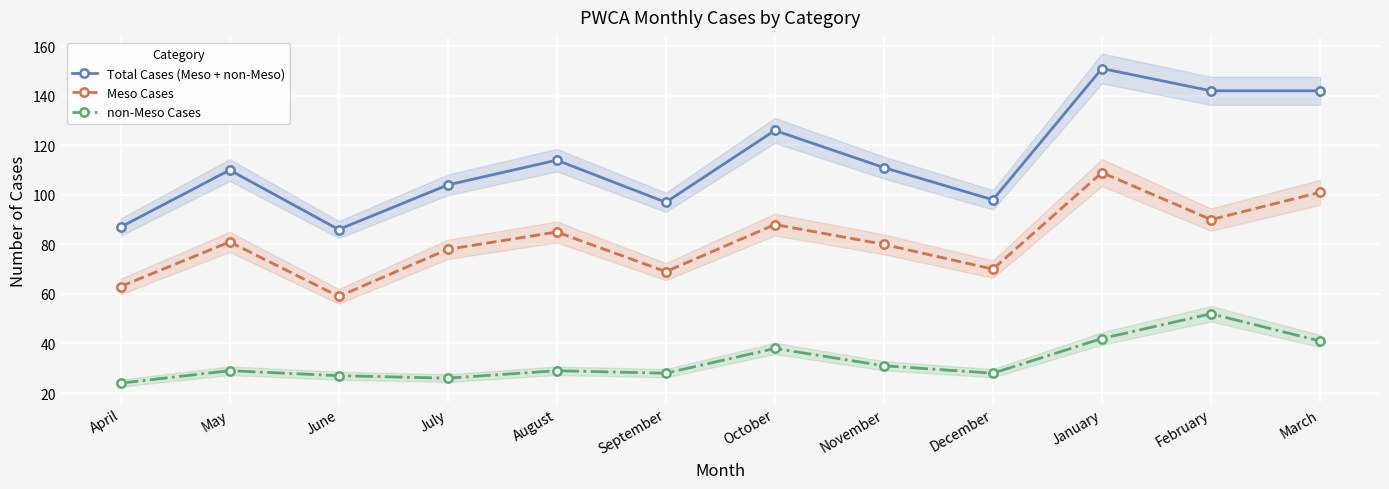

True or false: Total Cases (Meso + non-Meso) and non-Meso Cases intersect in this chart.

False